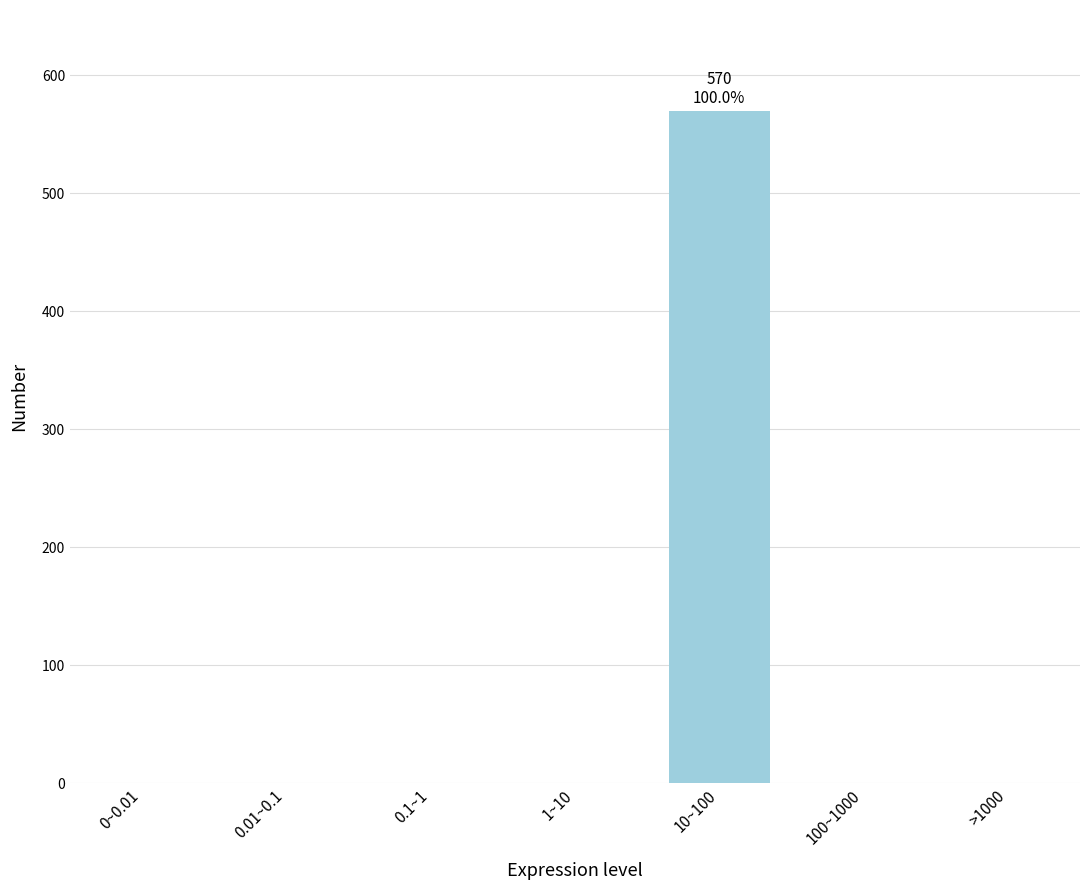

Reading right to left, transcribe all the data shown in this chart.

>1000=0	100~1000=0	10~100=570	1~10=0	0.1~1=0	0.01~0.1=0	0~0.01=0